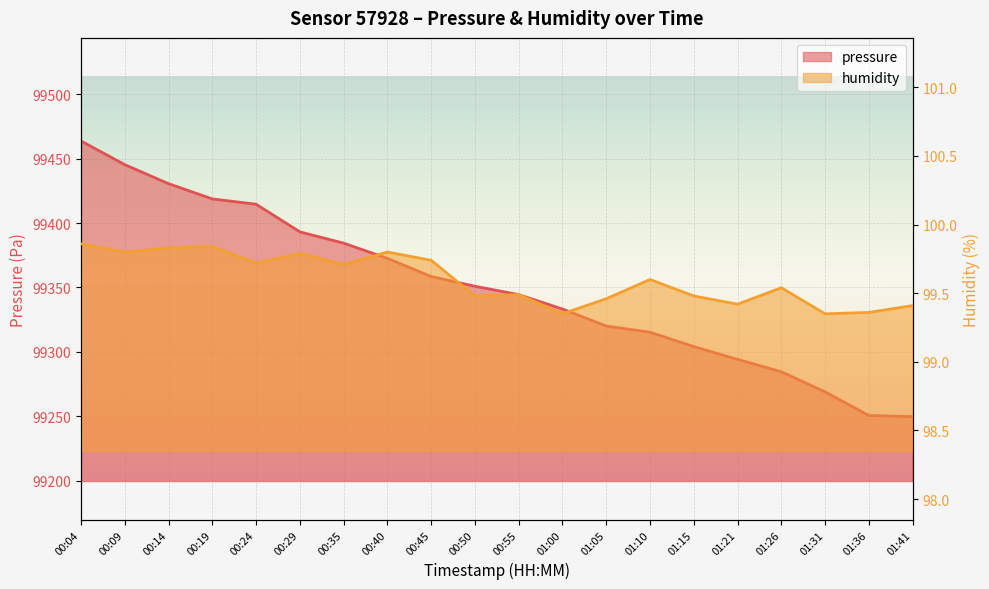

What are all the series names shown in the legend?

pressure, humidity